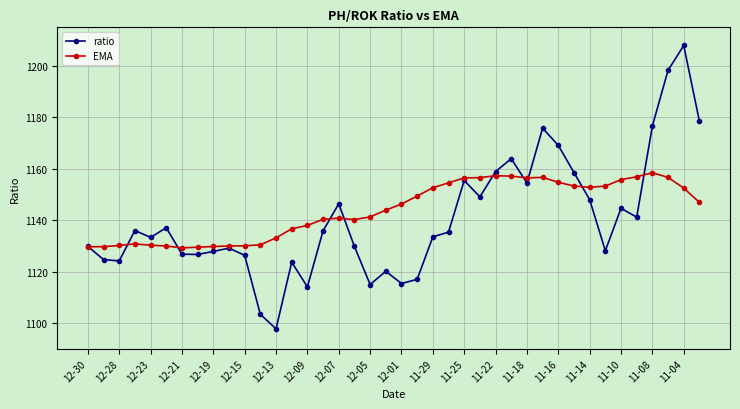

What is the greatest value displayed?

1207.9